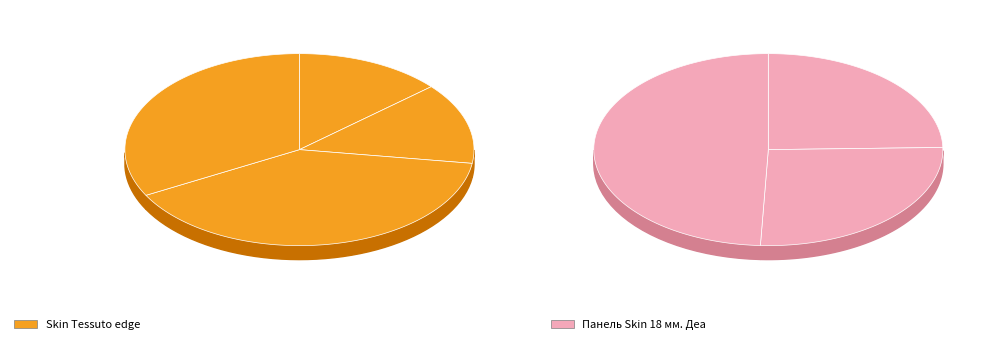

Is there any slice that represents more than half of the pie?

No